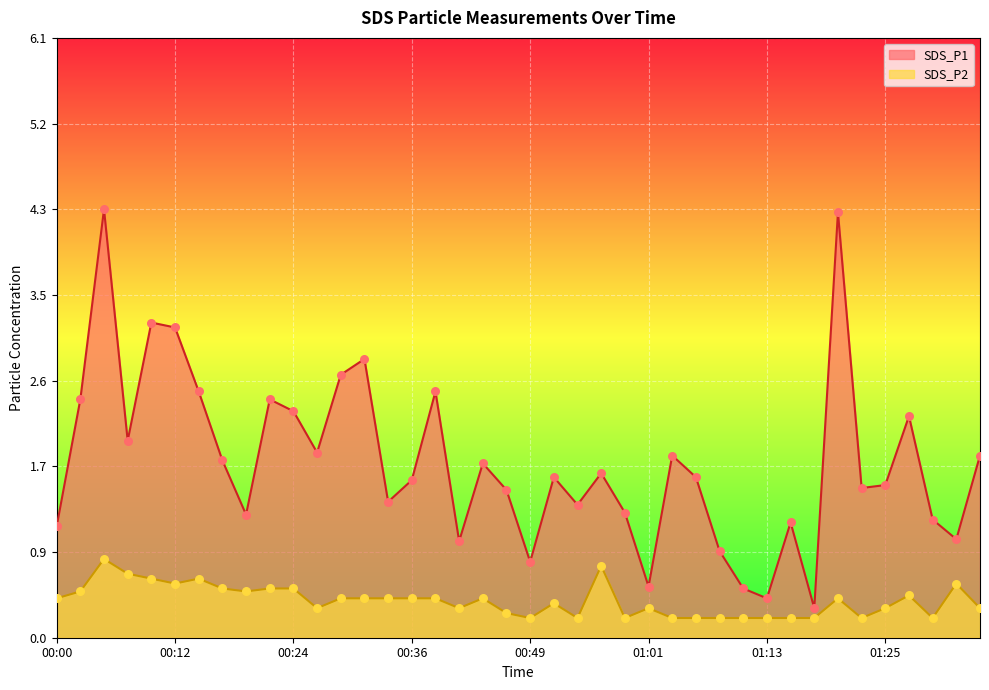

Which series reaches the maximum Y coordinate?

SDS_P1